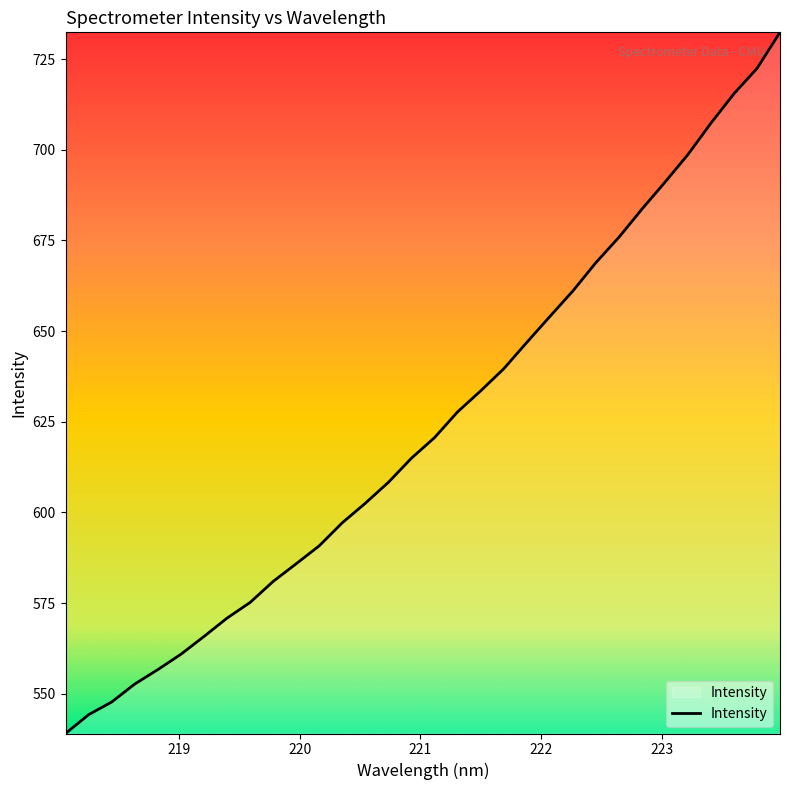

What is the greatest value displayed?

732.4